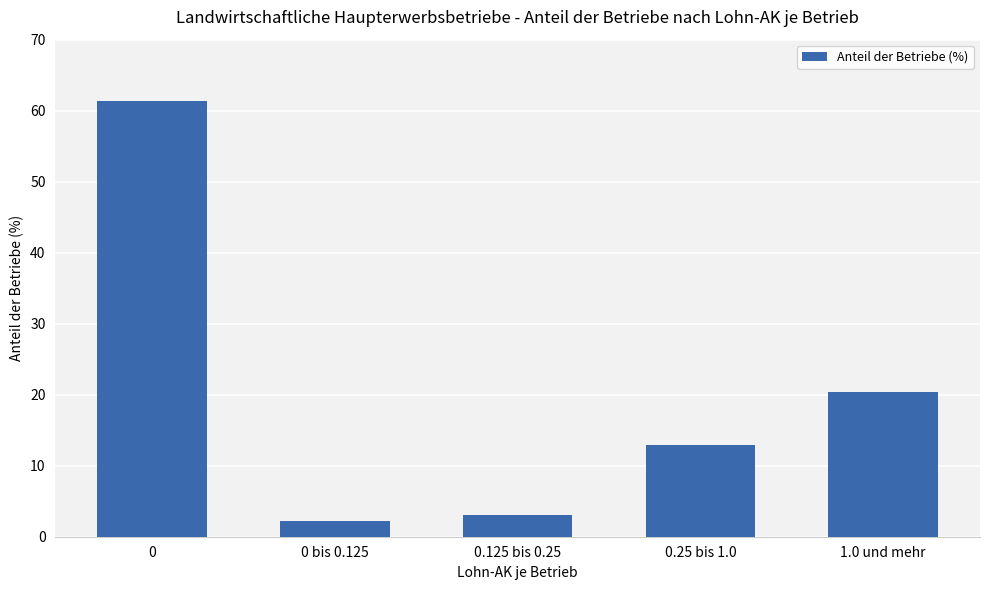

What is the smallest value displayed?

2.2